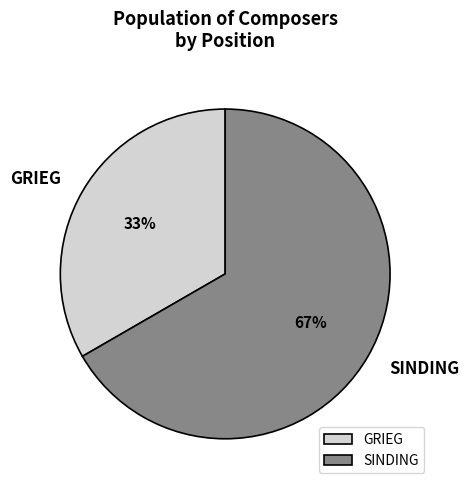

True or false: GRIEG accounts for 23% of the total.

False